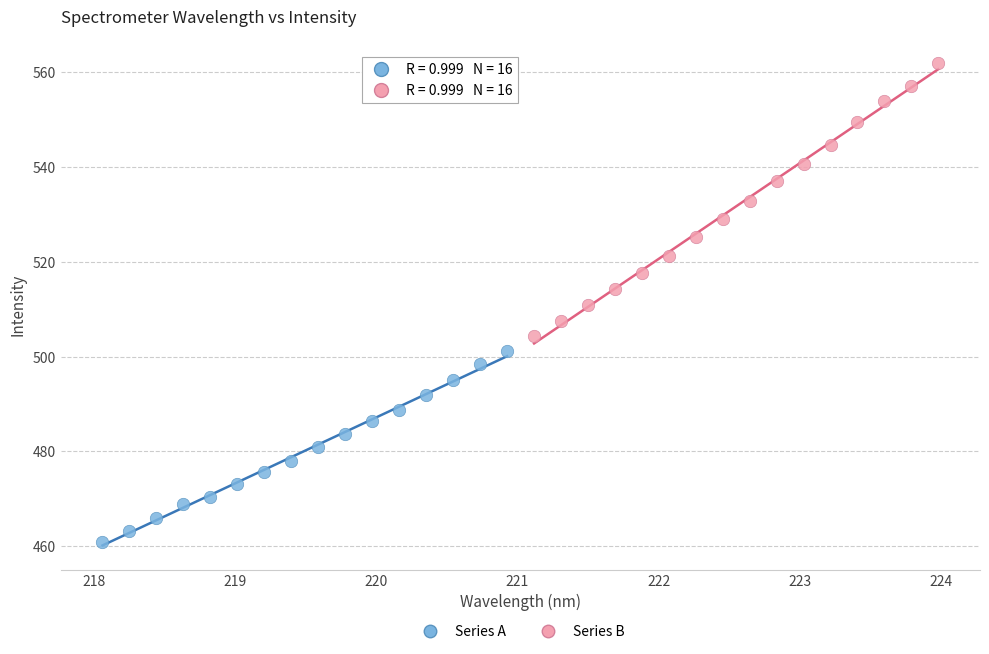

Which series has the largest Y range (max minus min)?

Series B